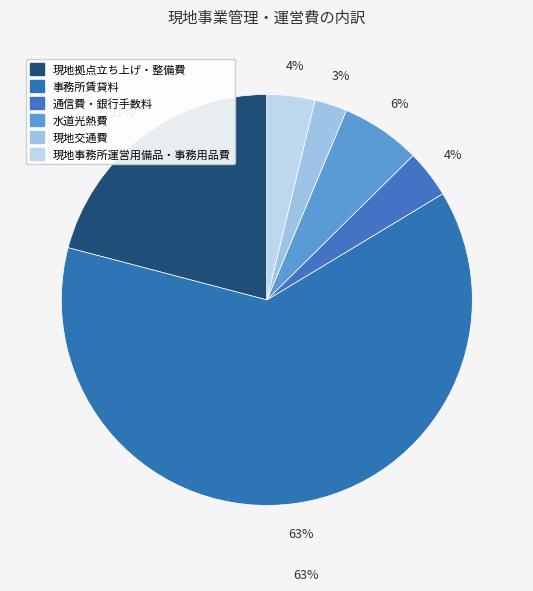

Is 通信費・銀行手数料 the majority of the pie?

No